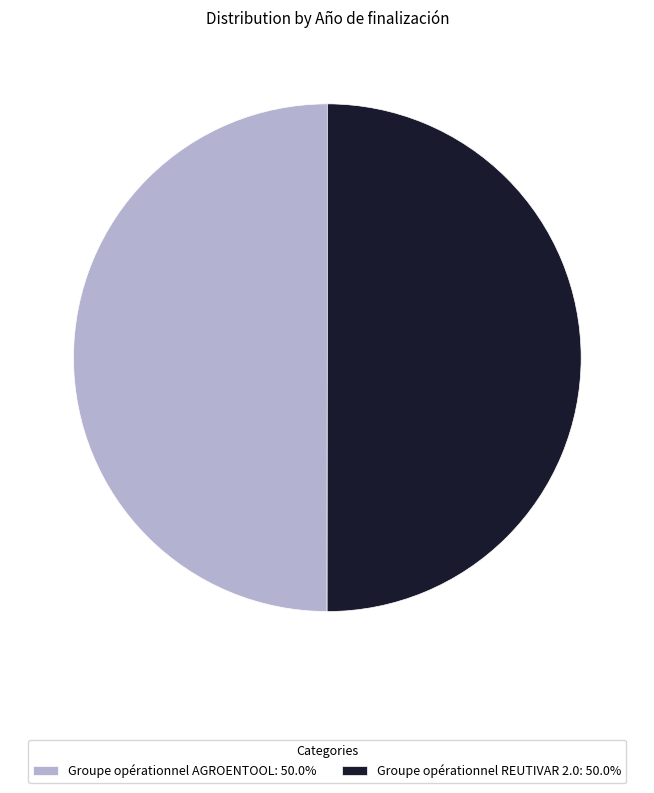

Approximately how many times larger is the value at Groupe opérationnel REUTIVAR 2.0: 50.0% compared to Groupe opérationnel AGROENTOOL: 50.0%?

1.0